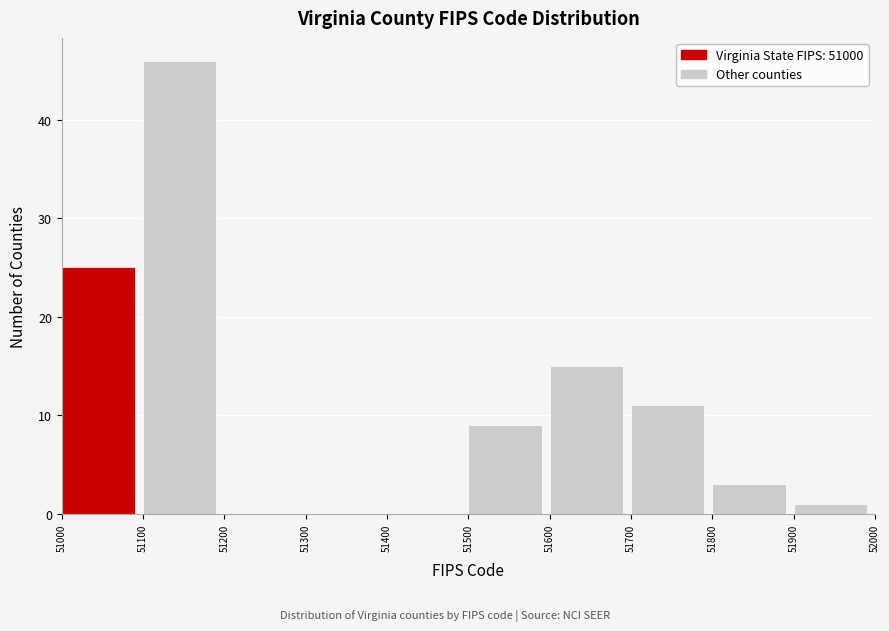

Reading left to right, transcribe this chart: for each bar, give the range it covers on the x-axis and its height. The values are not printed on the chart, so give them approximately, as read against the axis.

51000 to 51100: 25
51100 to 51200: 46
51200 to 51300: 0
51300 to 51400: 0
51400 to 51500: 0
51500 to 51600: 9
51600 to 51700: 15
51700 to 51800: 11
51800 to 51900: 3
51900 to 52000: 1